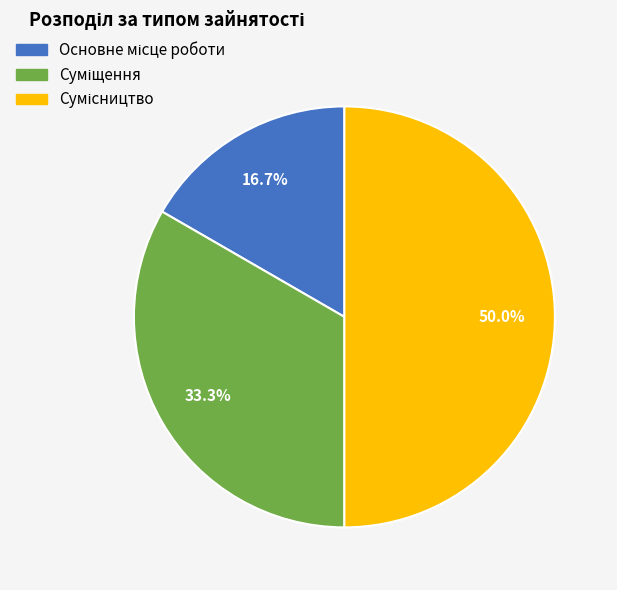

To the nearest percent, what is the difference between the Сумісництво and Основне місце роботи slice percentages?

33%